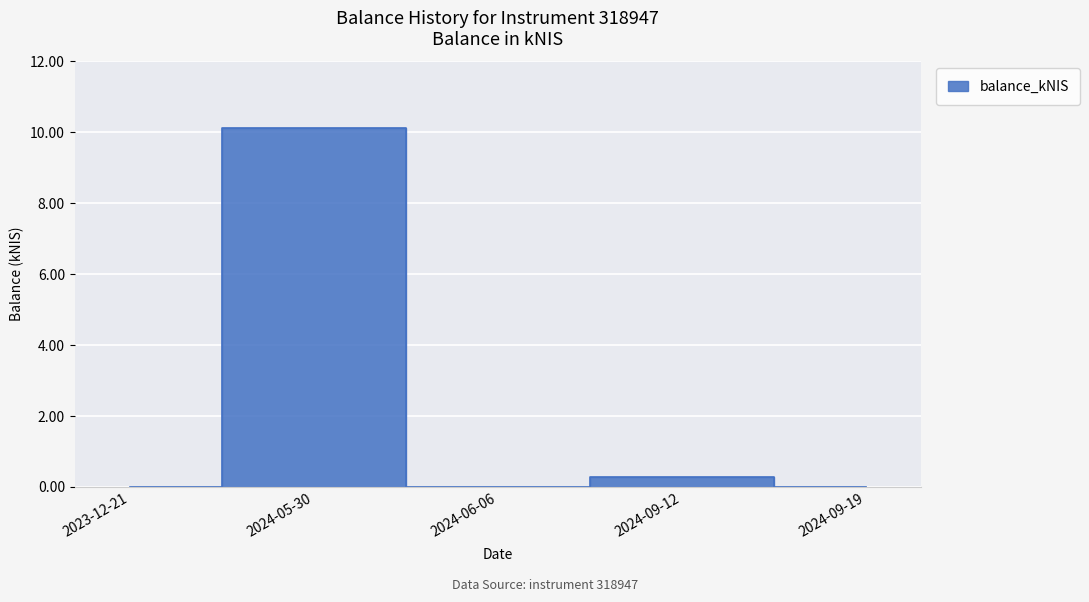

What is the sum of all values?

10.4